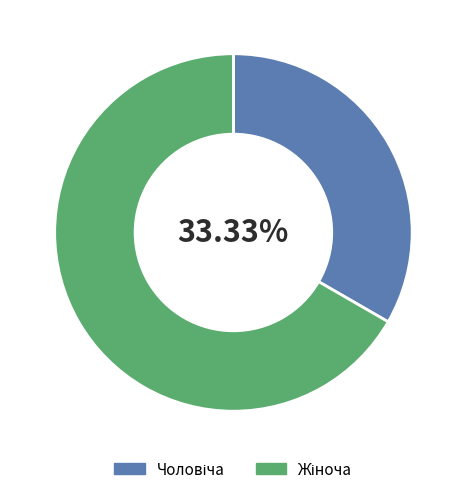

How many segments does this pie chart have?

2